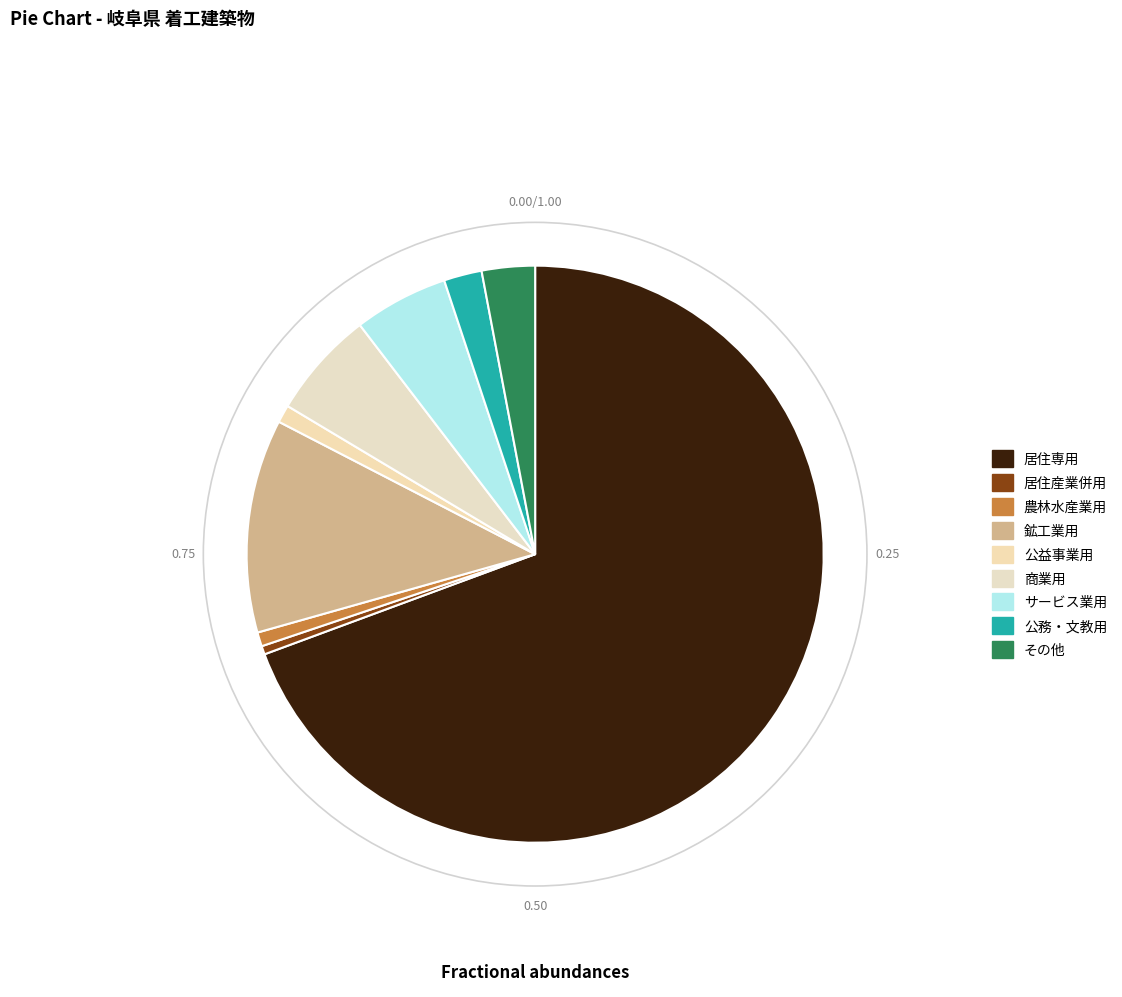

Is it true that 居住産業併用 is 0% of the pie?

True